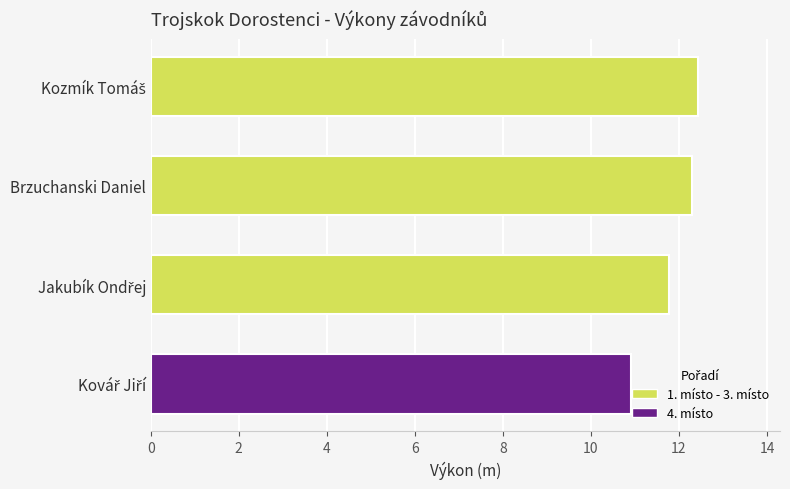

What is the maximum value shown in the chart?

12.4